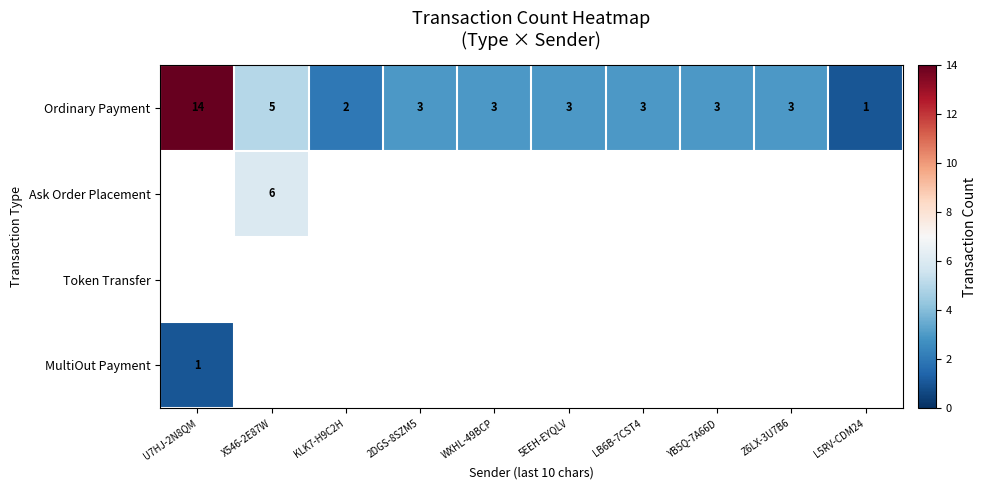

True or false: Ordinary Payment has a value of 4.5 at LB6B-7CST4.

False